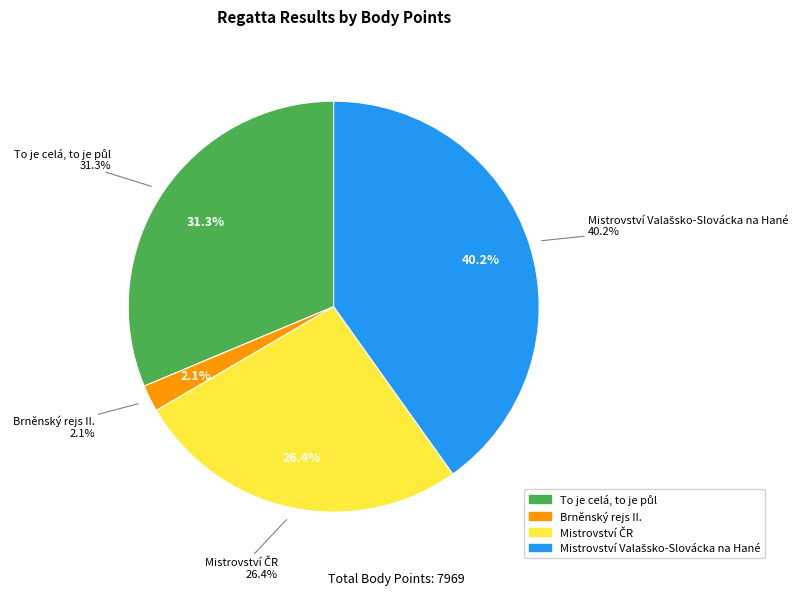

Which category has the biggest portion of the pie?

Mistrovství Valašsko-Slovácka na Hané